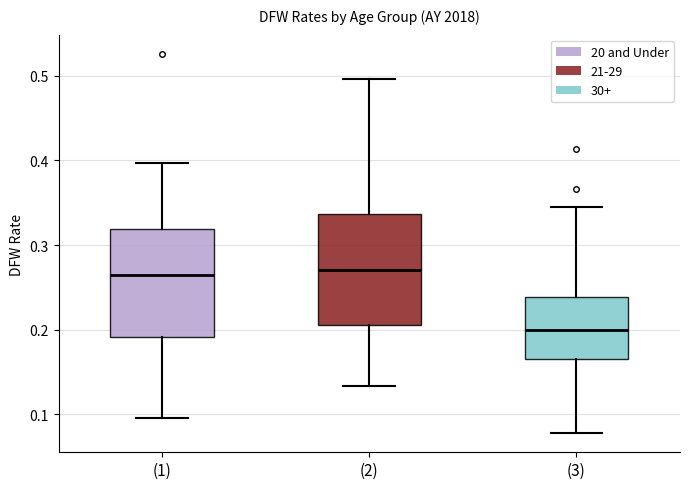

Reading left to right, read every box against the y-axis: the position of its median line, the range the box covers, and the ends of its whiskers. The values are not printed on the chart, so give them approximately, as read against the axis.

(1): median 0.27, box 0.19 to 0.32, whiskers 0.10 to 0.40
(2): median 0.27, box 0.21 to 0.34, whiskers 0.13 to 0.50
(3): median 0.20, box 0.16 to 0.24, whiskers 0.08 to 0.35